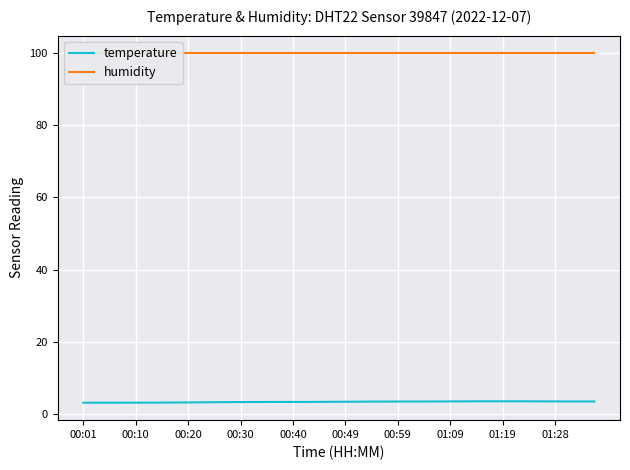

True or false: humidity and temperature intersect in this chart.

False